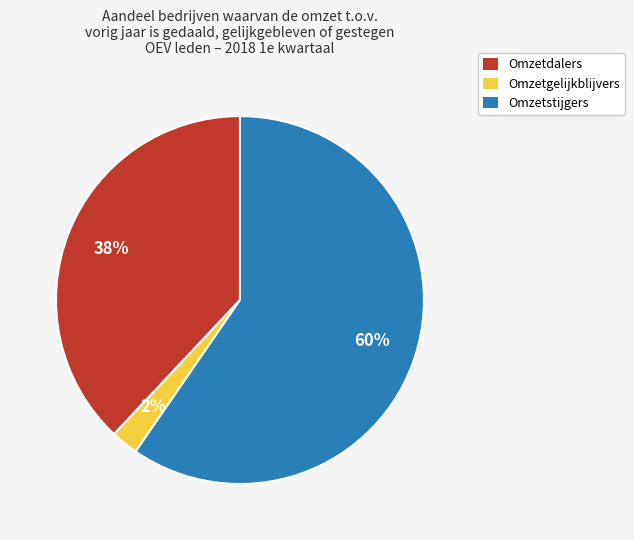

How many segments does this pie chart have?

3